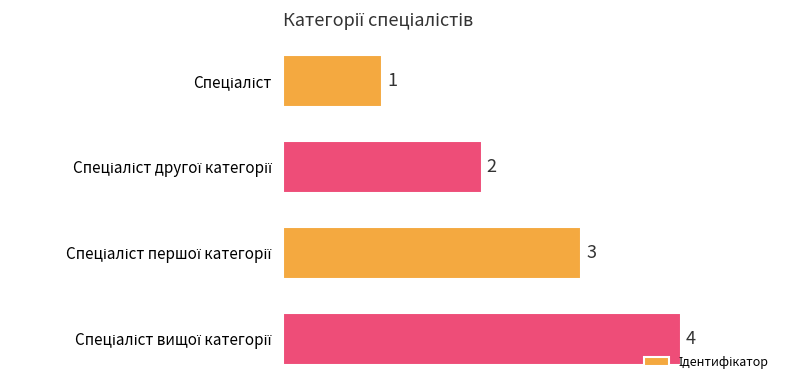

What is the smallest value displayed?

1